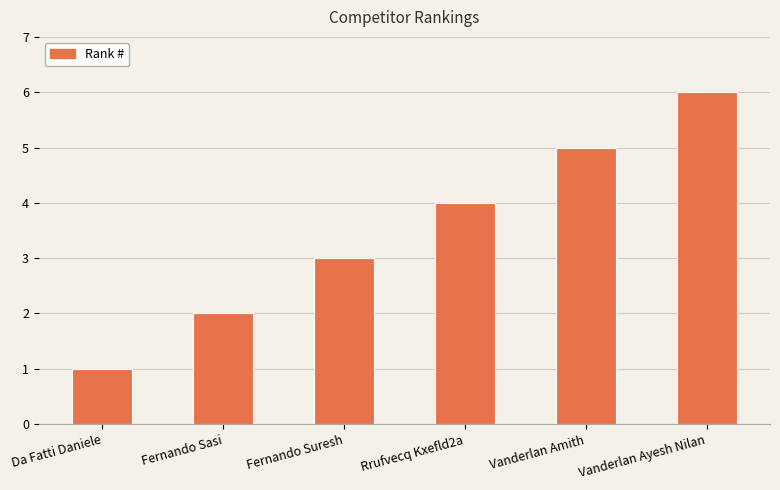

True or false: the data shows 1 at Da Fatti Daniele.

True